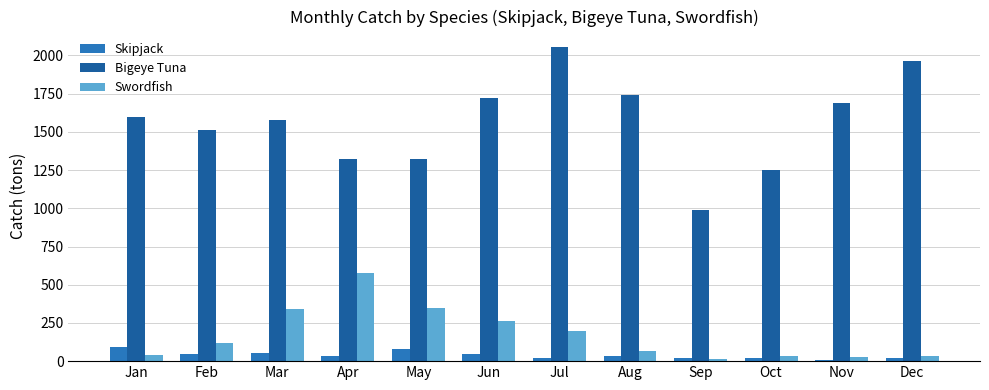

How many categories are shown in the chart?

12